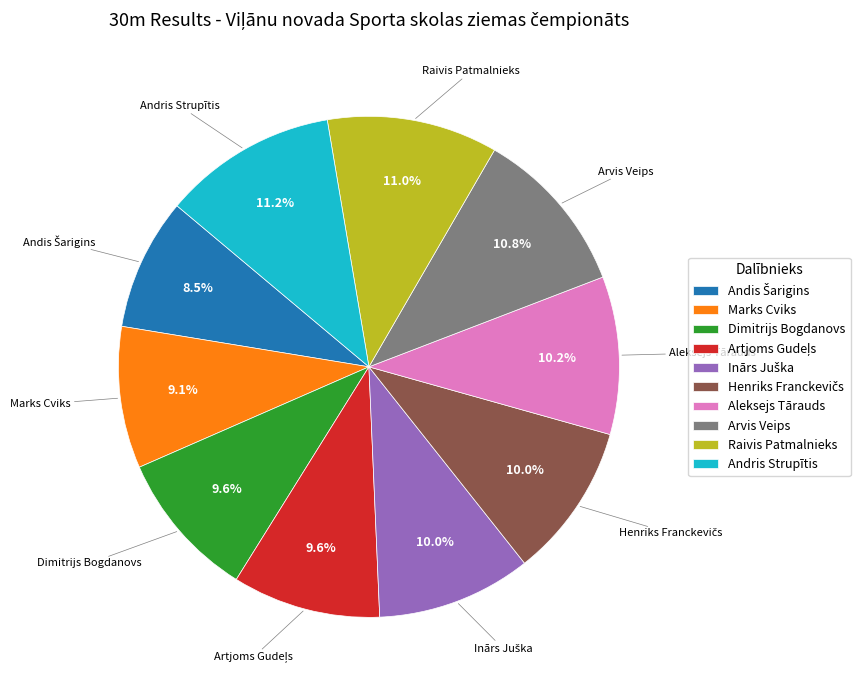

Is there any slice that represents more than half of the pie?

No